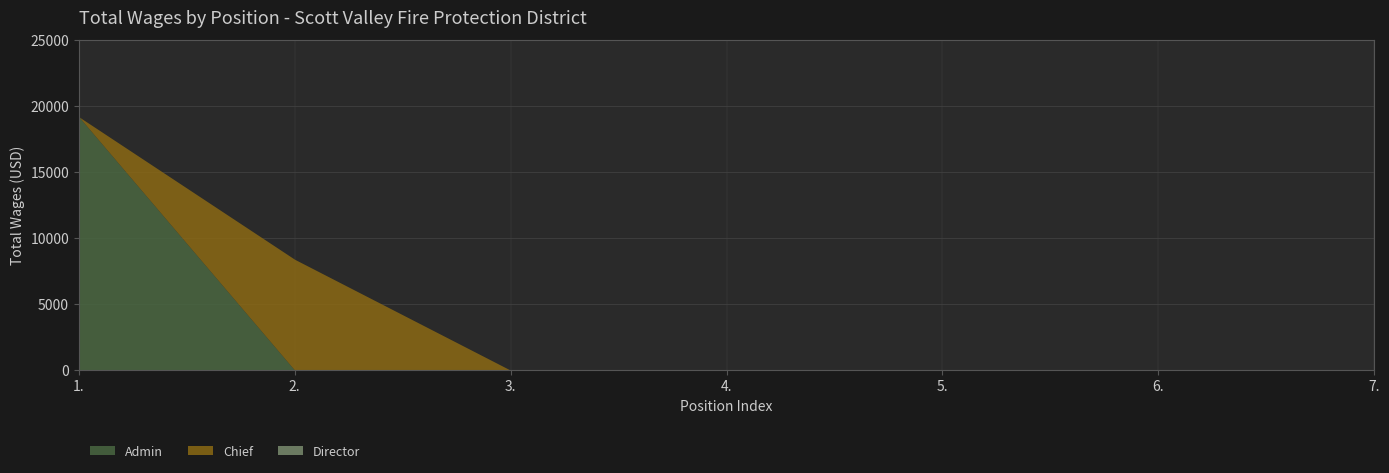

Is the value of Admin at 1. greater than the value of Director at 1.?

Yes